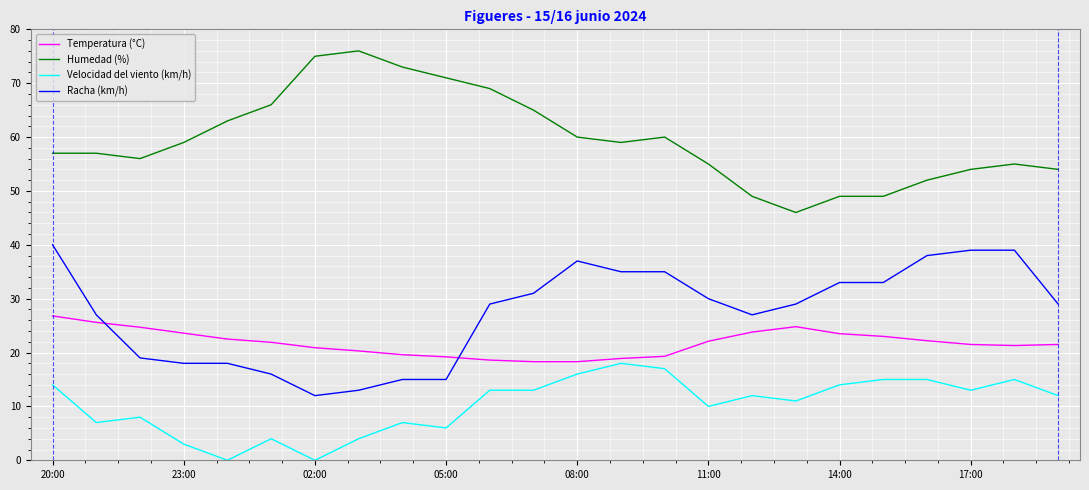

True or false: Humedad (%) and Temperatura (°C) intersect in this chart.

False